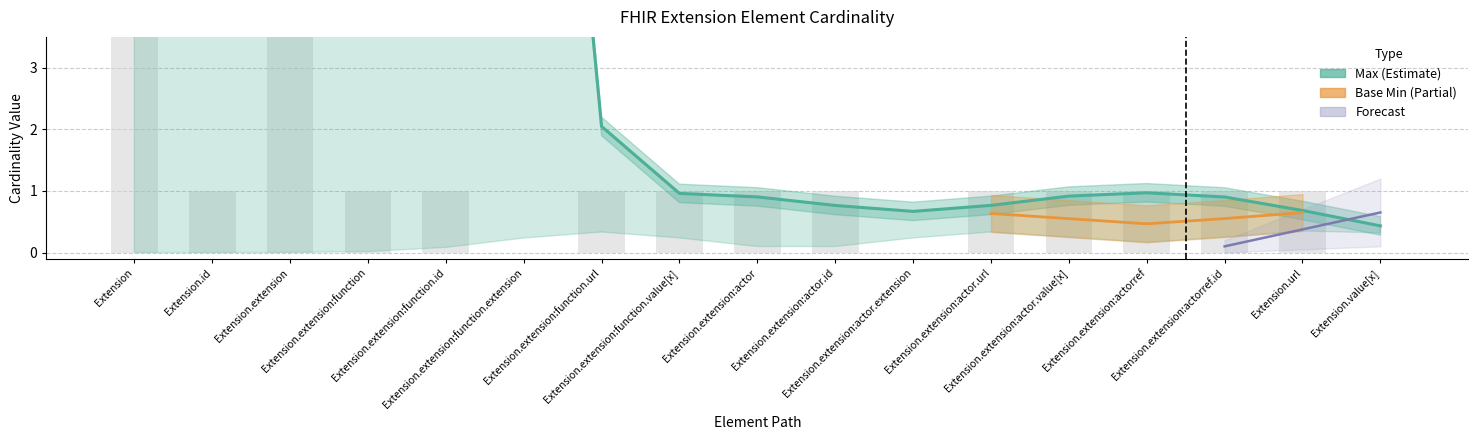

Reading left to right, transcribe all the data shown in this chart.

Max: Extension=999	Extension.id=1	Extension.extension=999	Extension.extension:function=1	Extension.extension:function.id=1	Extension.extension:function.extension=0	Extension.extension:function.url=1	Extension.extension:function.value[x]=1	Extension.extension:actor=1	Extension.extension:actor.id=1	Extension.extension:actor.extension=0	Extension.extension:actor.url=1	Extension.extension:actor.value[x]=1	Extension.extension:actorref=1	Extension.extension:actorref.id=1	Extension.url=1	Extension.value[x]=0
Base Min: Extension=0	Extension.id=0	Extension.extension=0	Extension.extension:function=0	Extension.extension:function.id=0	Extension.extension:function.extension=0	Extension.extension:function.url=1	Extension.extension:function.value[x]=0	Extension.extension:actor=0	Extension.extension:actor.id=0	Extension.extension:actor.extension=0	Extension.extension:actor.url=1	Extension.extension:actor.value[x]=0	Extension.extension:actorref=0	Extension.extension:actorref.id=0	Extension.url=1	Extension.value[x]=0